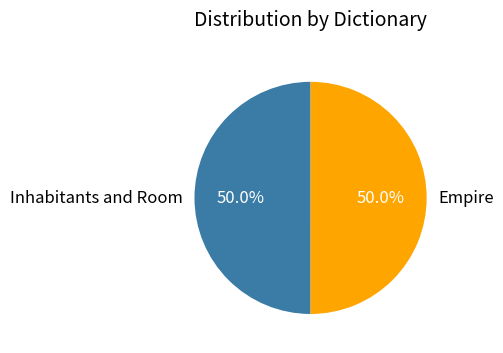

Is the sum of Inhabitants and Room and Empire greater than half?

Yes